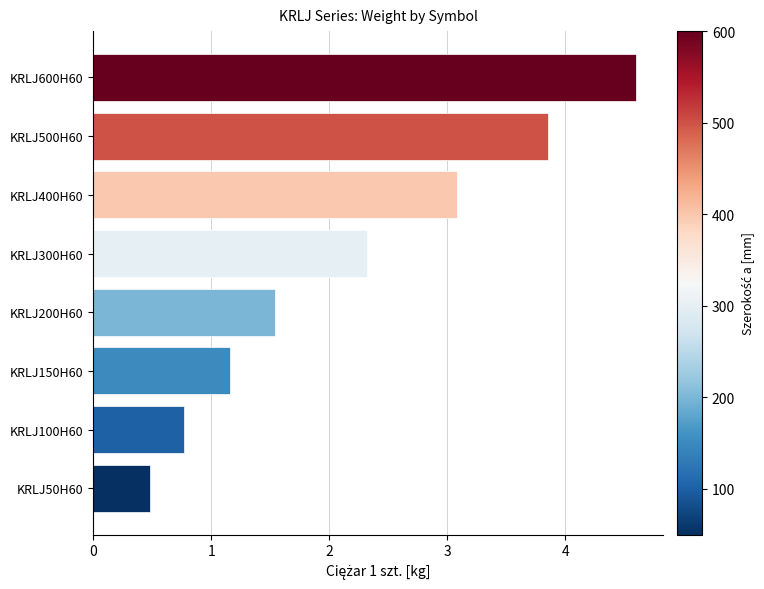

At which label is the value closest to 2?

KRLJ300H60